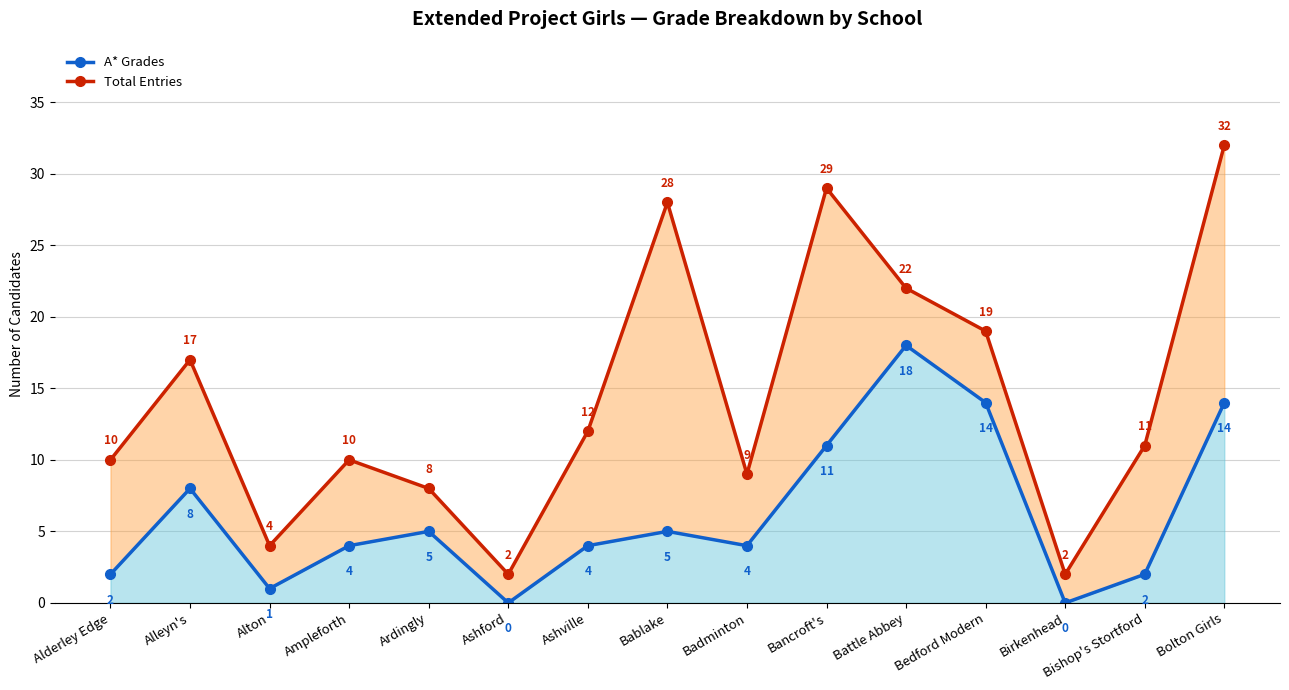

Where is A* Grades nearest to the value 9?

Alleyn's